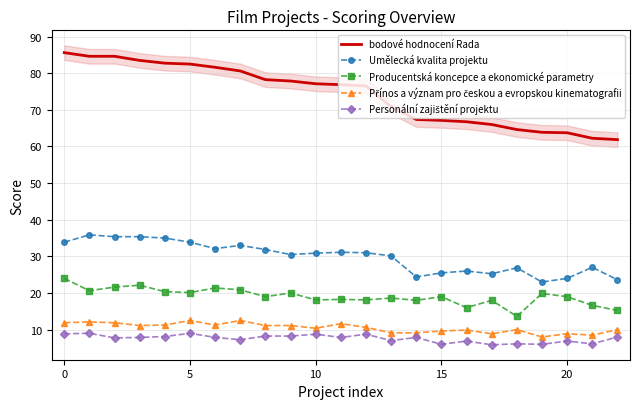

True or false: Personální zajištění projektu and bodové hodnocení Rada intersect in this chart.

False